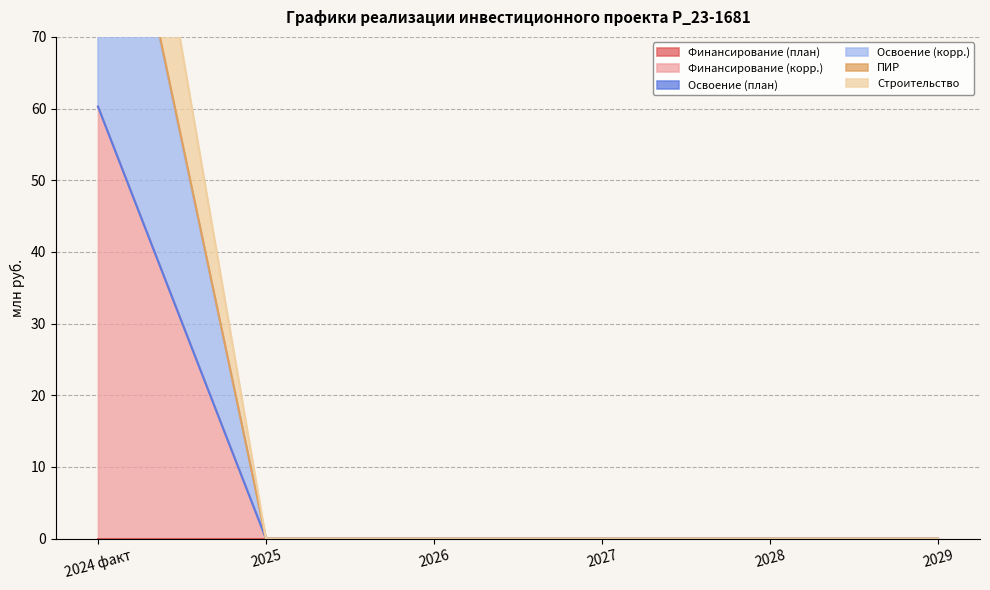

Which series has the largest total across all categories?

ПИР